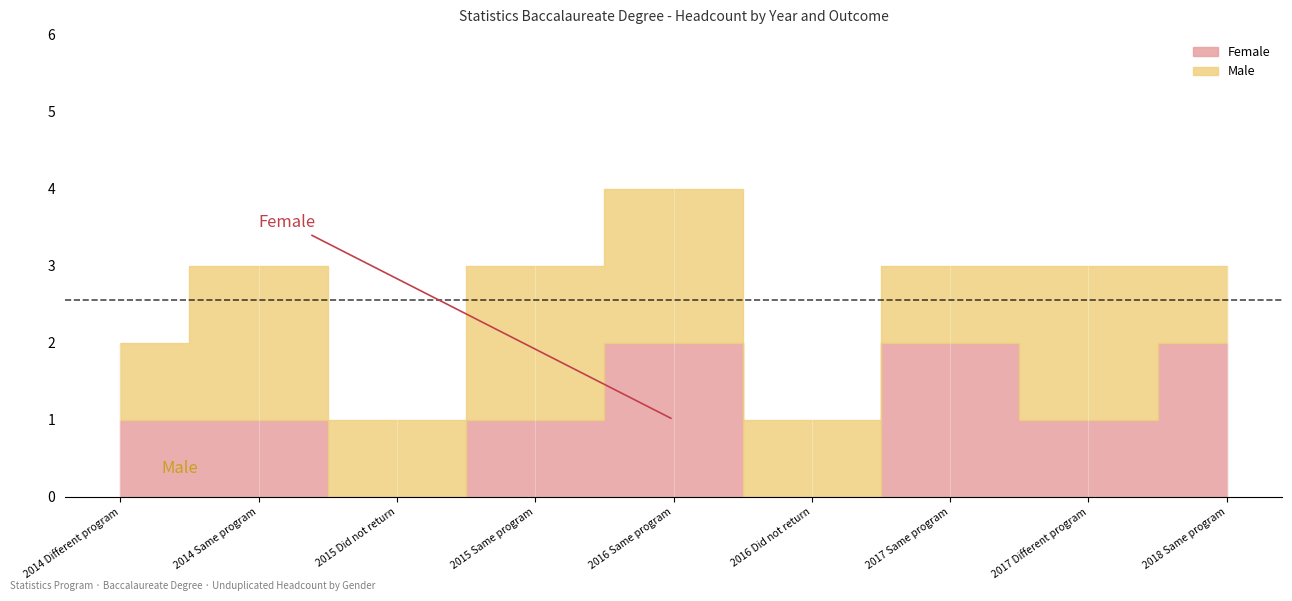

Does the chart display data point markers on the line(s)?

No